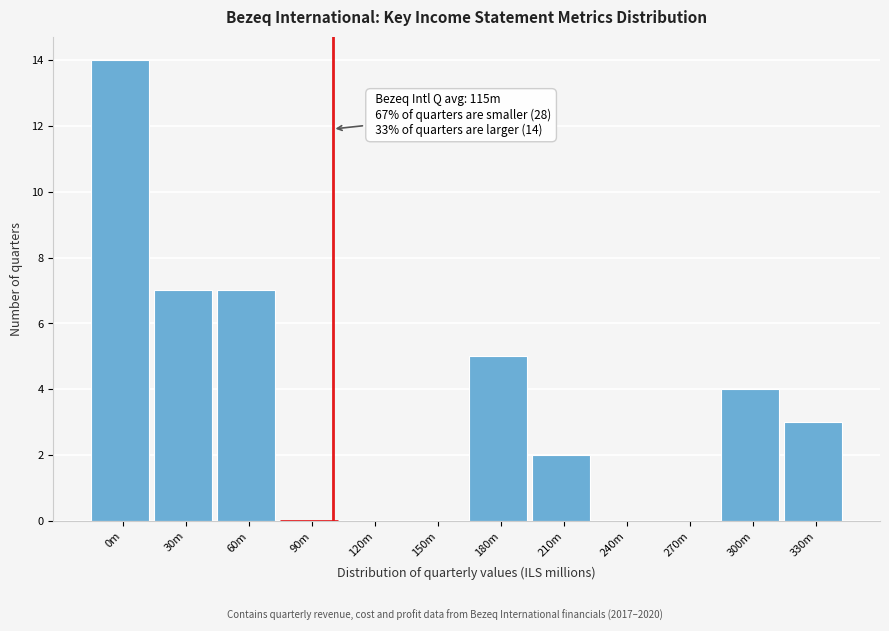

Reading left to right, list all the values displayed in this chart.

0m=14	30m=7	60m=7	90m=0	120m=0	150m=0	180m=5	210m=2	240m=0	270m=0	300m=4	330m=3